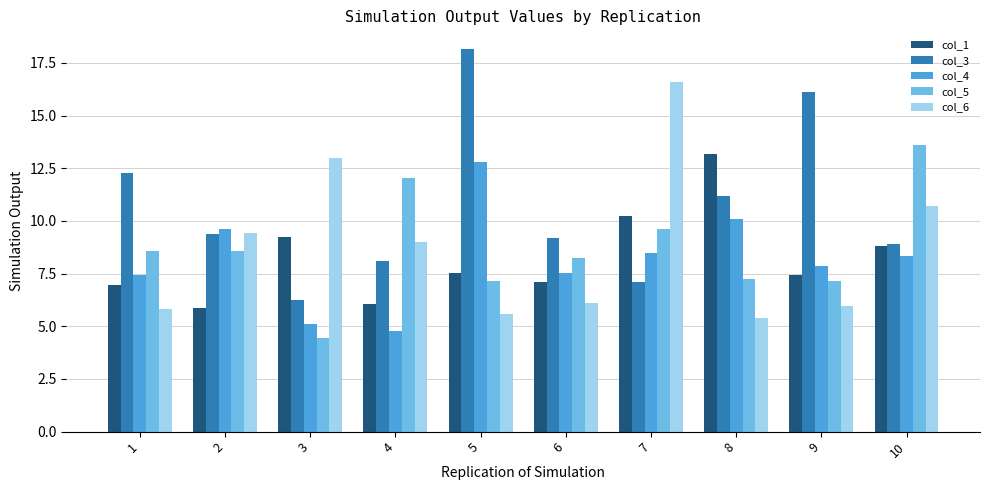

What is the average value of the col_1 series?

8.2